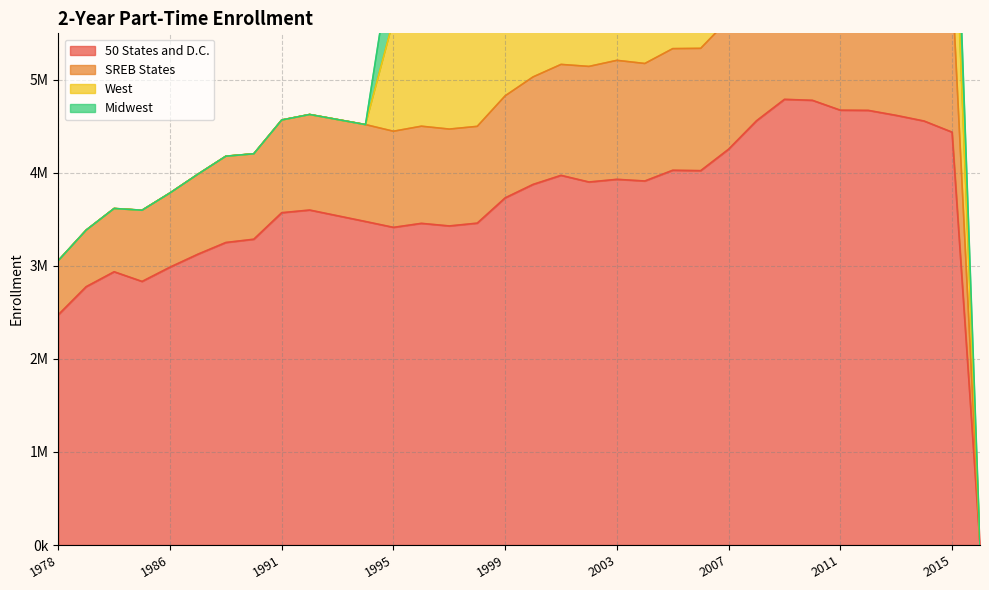

What is the sum of the SREB States values at 2000 and 1984?

1921241